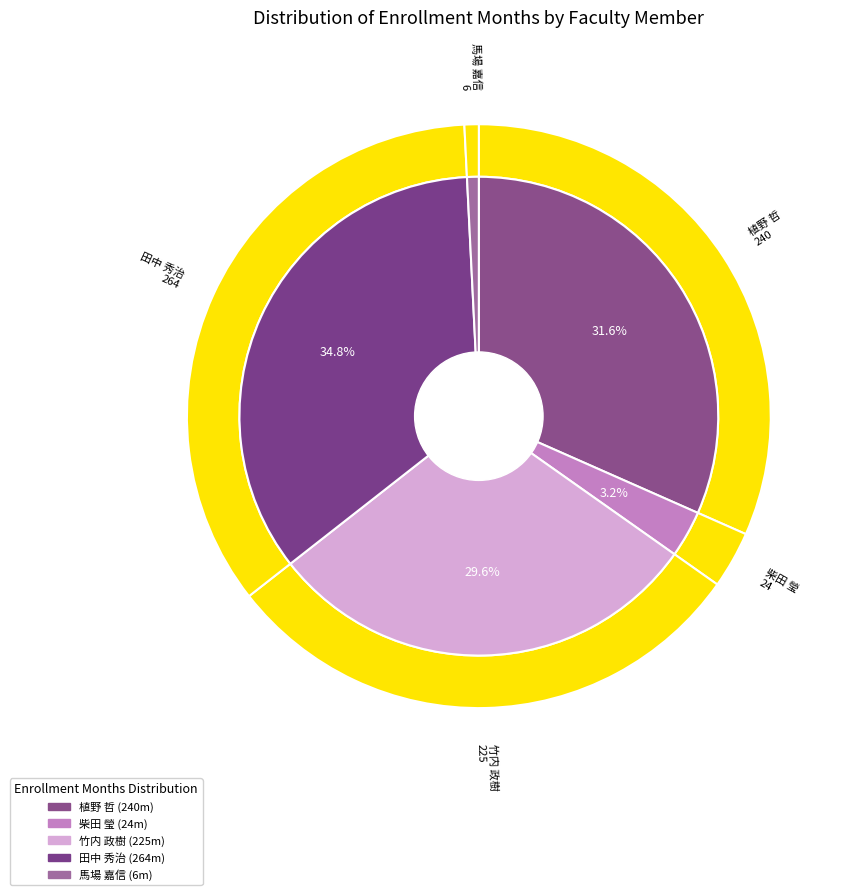

Between 田中 秀治 and 竹内 政樹, which is larger?

田中 秀治